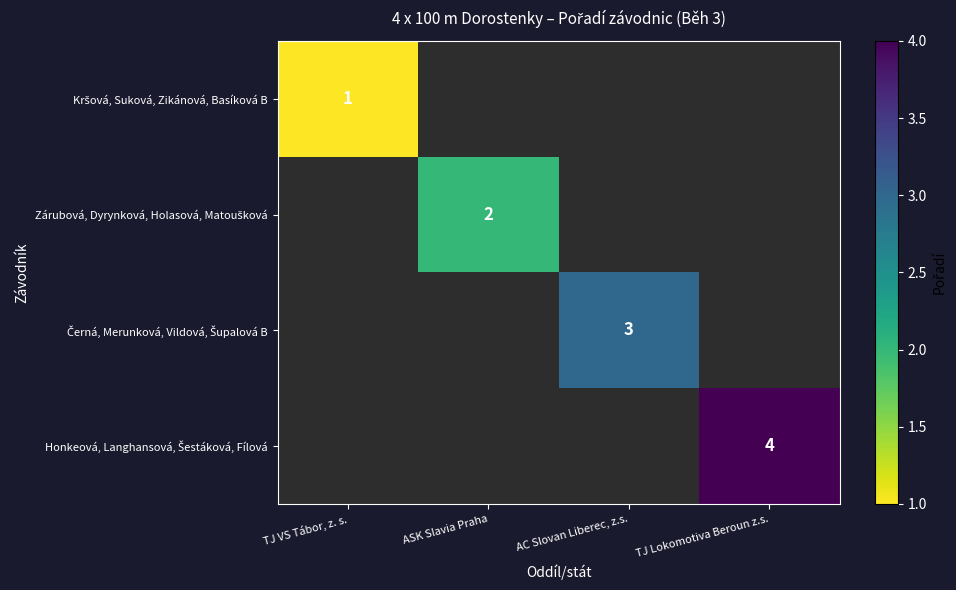

Which series has the widest spread of values?

Kršová, Suková, Zikánová, Basíková B